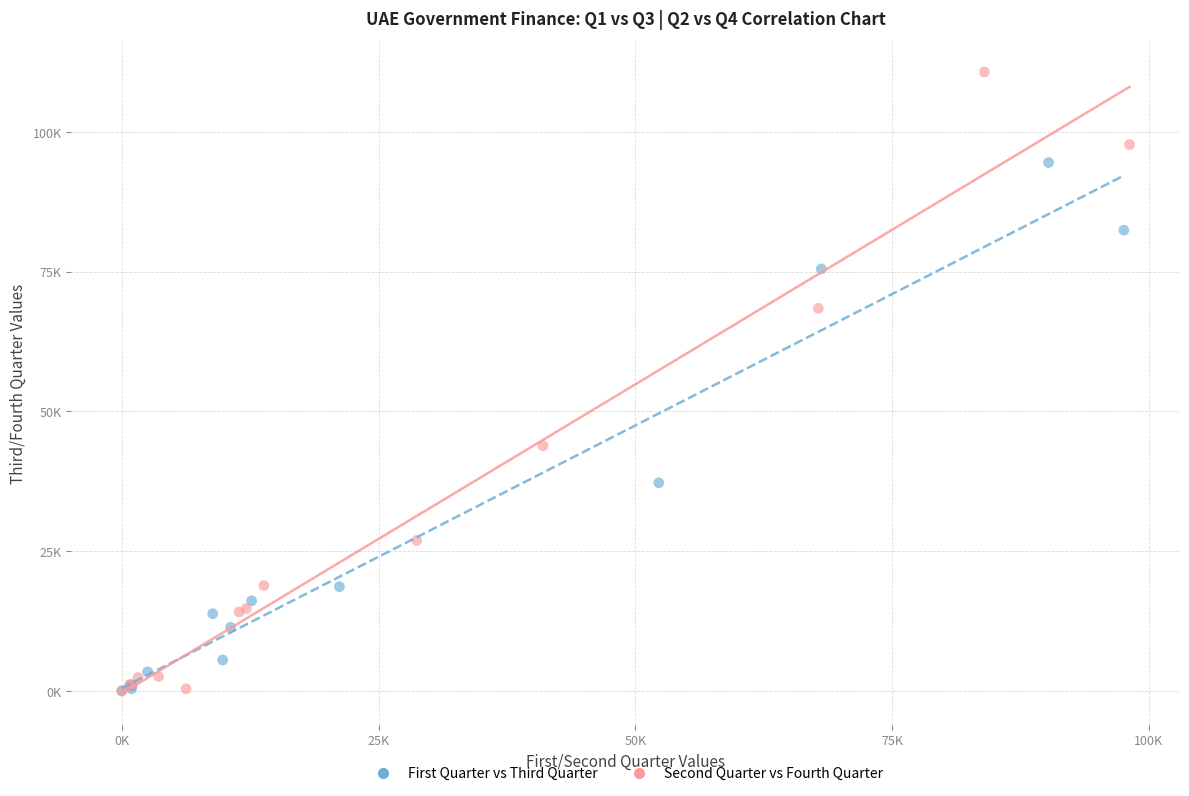

Which series has the largest Y range (max minus min)?

Second Quarter vs Fourth Quarter